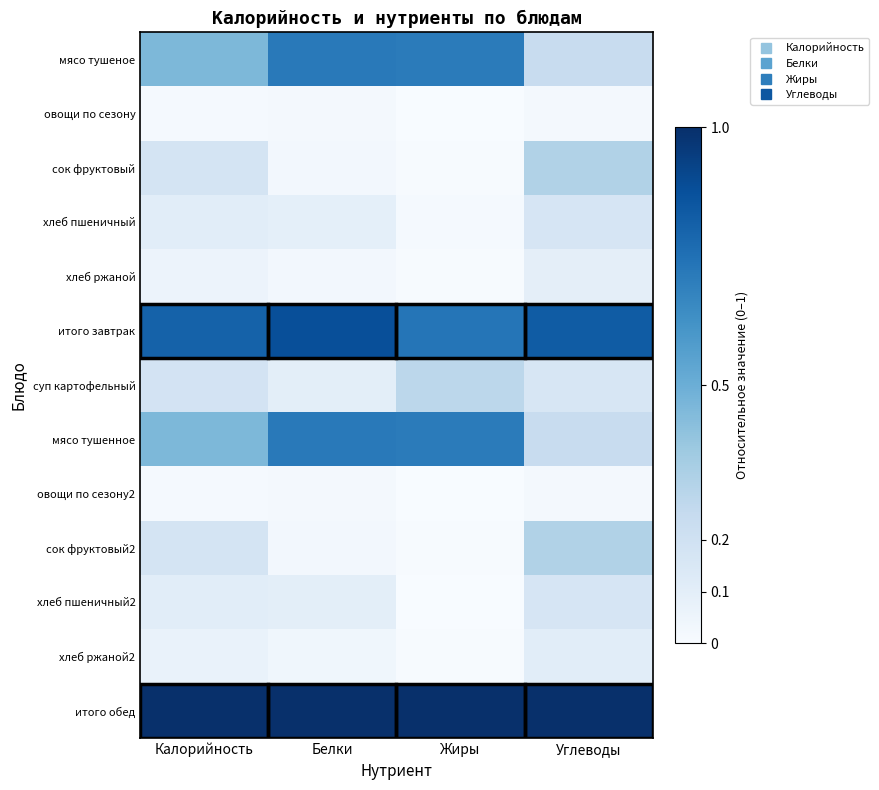

Between Углеводы and Жиры, which is larger?

Жиры